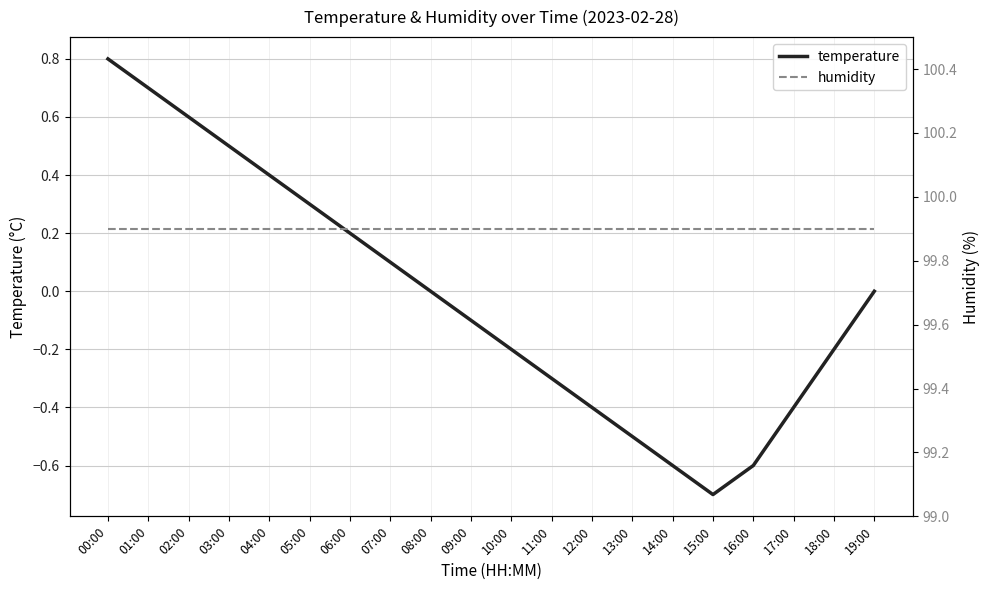

What is the maximum value shown in the chart?

99.9